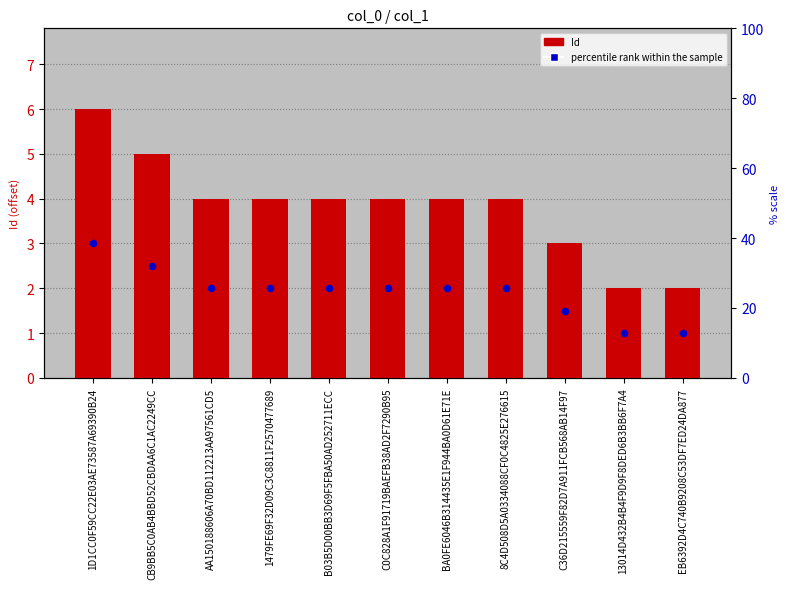

At which category is the sum across all series the highest?

1D1CC0F59CC22E03AE73587A69390B24